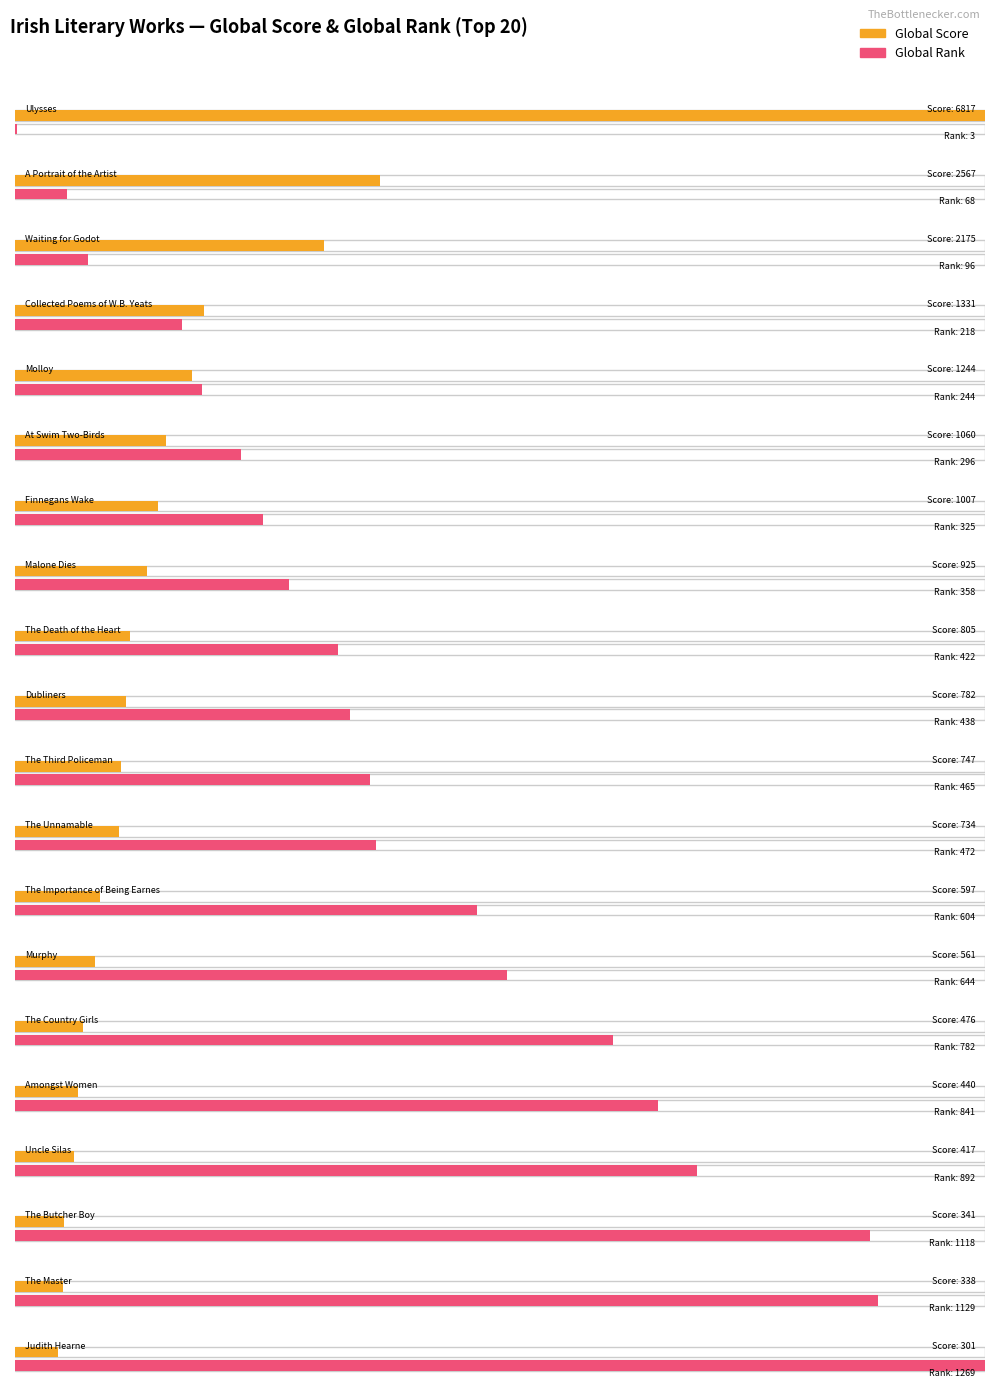

How many groups of bars are there?

20